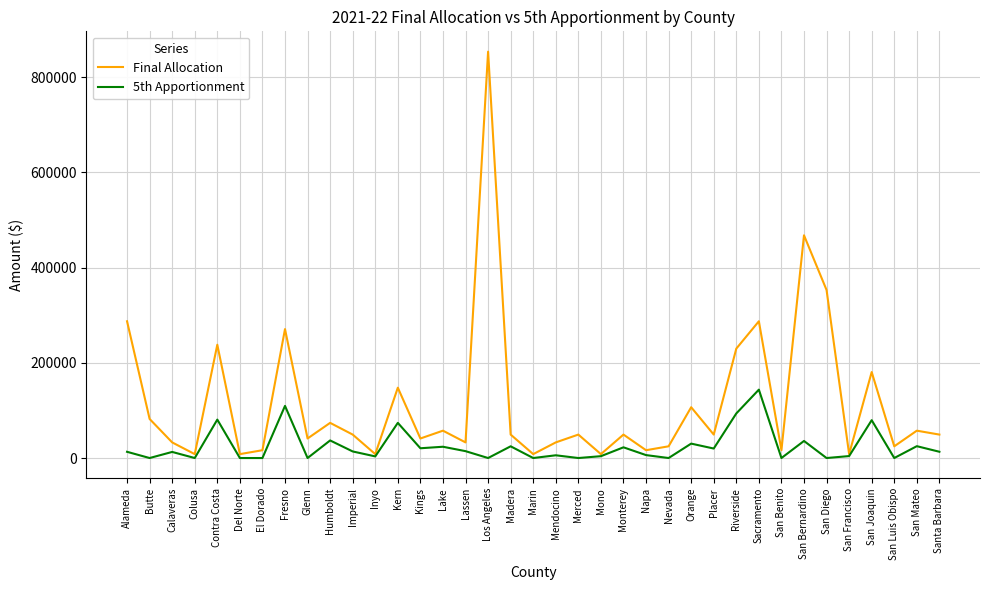

List the series in order of their overall mean, highest first.

Final Allocation, 5th Apportionment